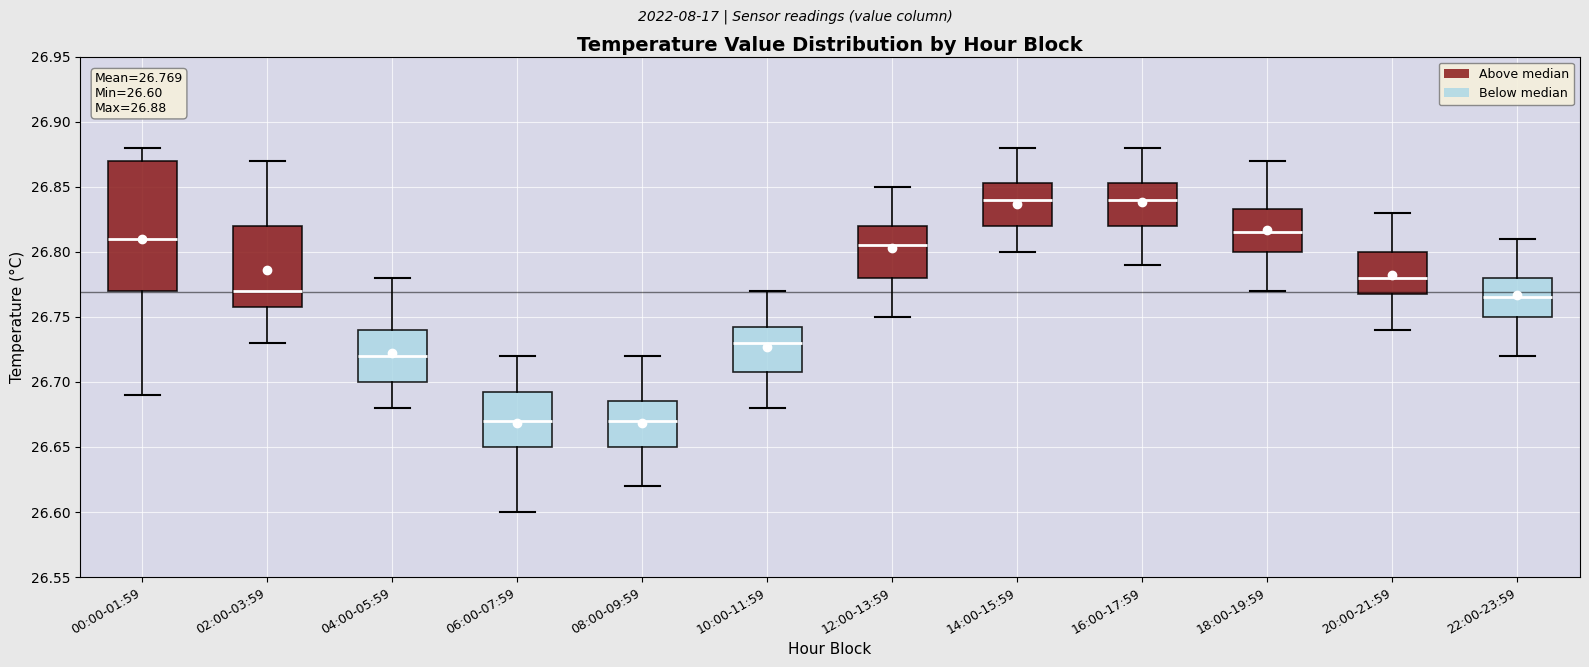

Comparing the boxes themselves (not the whiskers), which one is the tallest?

00:00-01:59